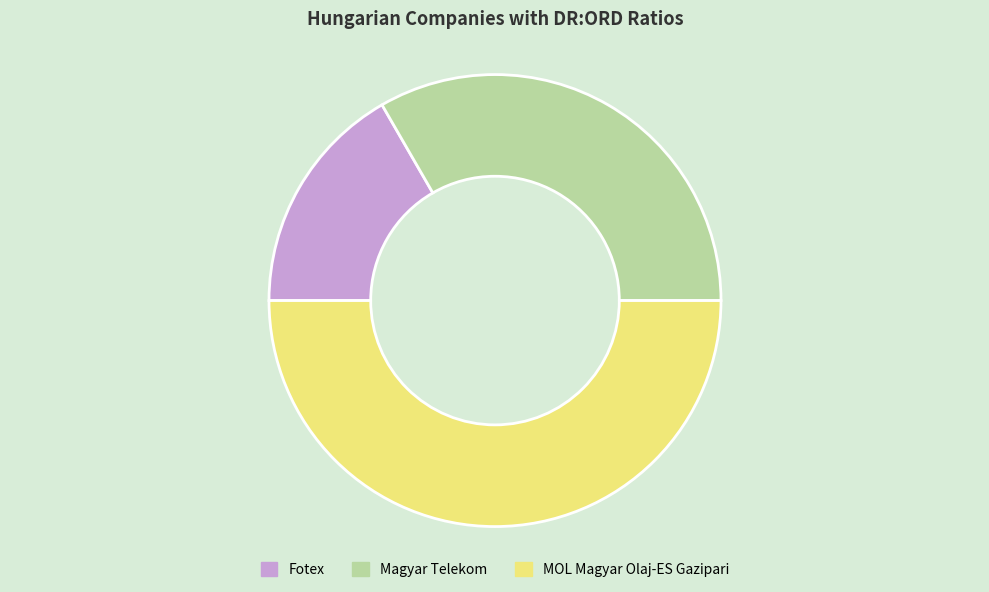

Do Magyar Telekom and MOL Magyar Olaj-ES Gazipari together represent more than half of the pie?

Yes